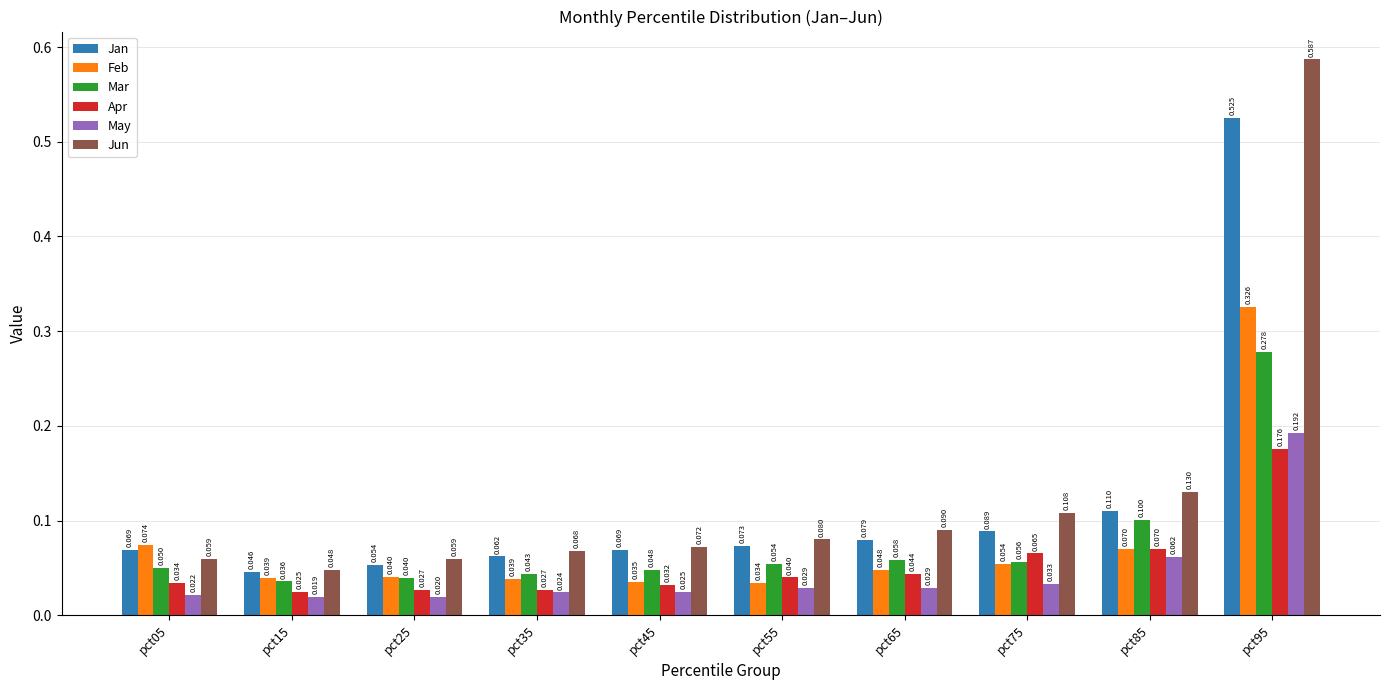

Is the value of Mar at pct15 greater than the value of Jan at pct95?

No